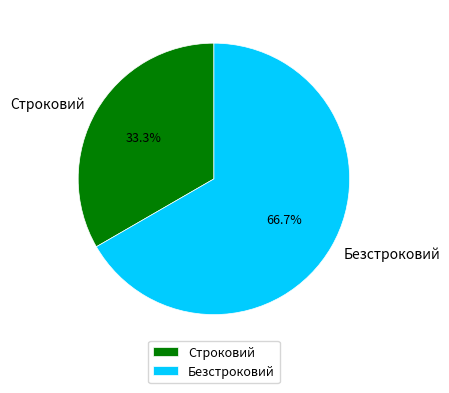

True or false: Безстроковий accounts for 80% of the total.

False